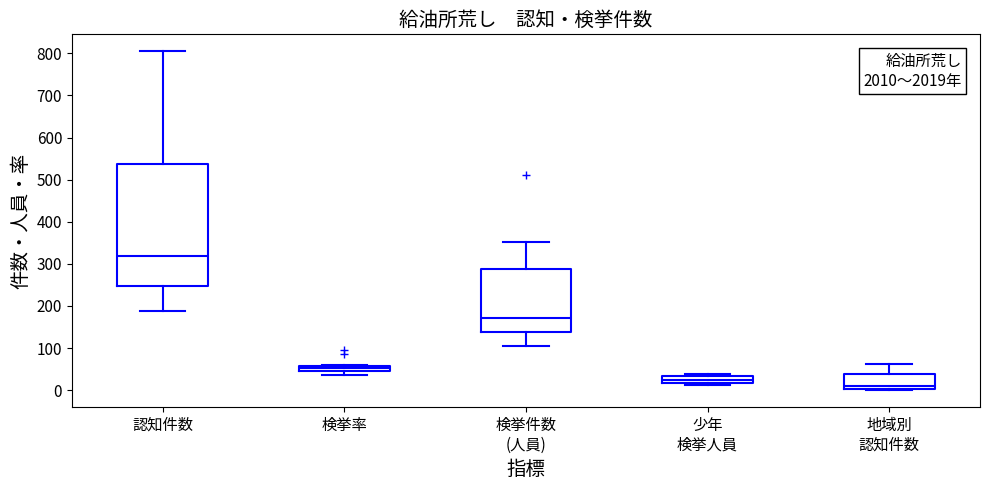

Comparing the boxes themselves (not the whiskers), which one is the tallest?

認知件数